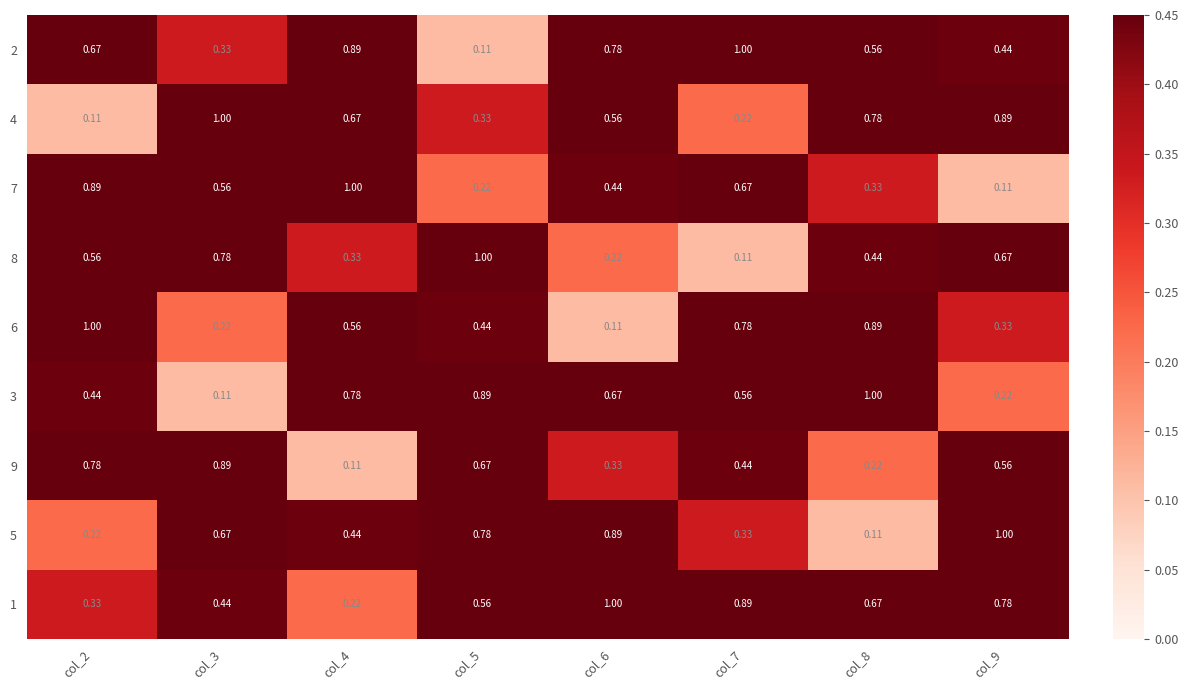

Which has a higher value, col_8 or col_6?

col_6